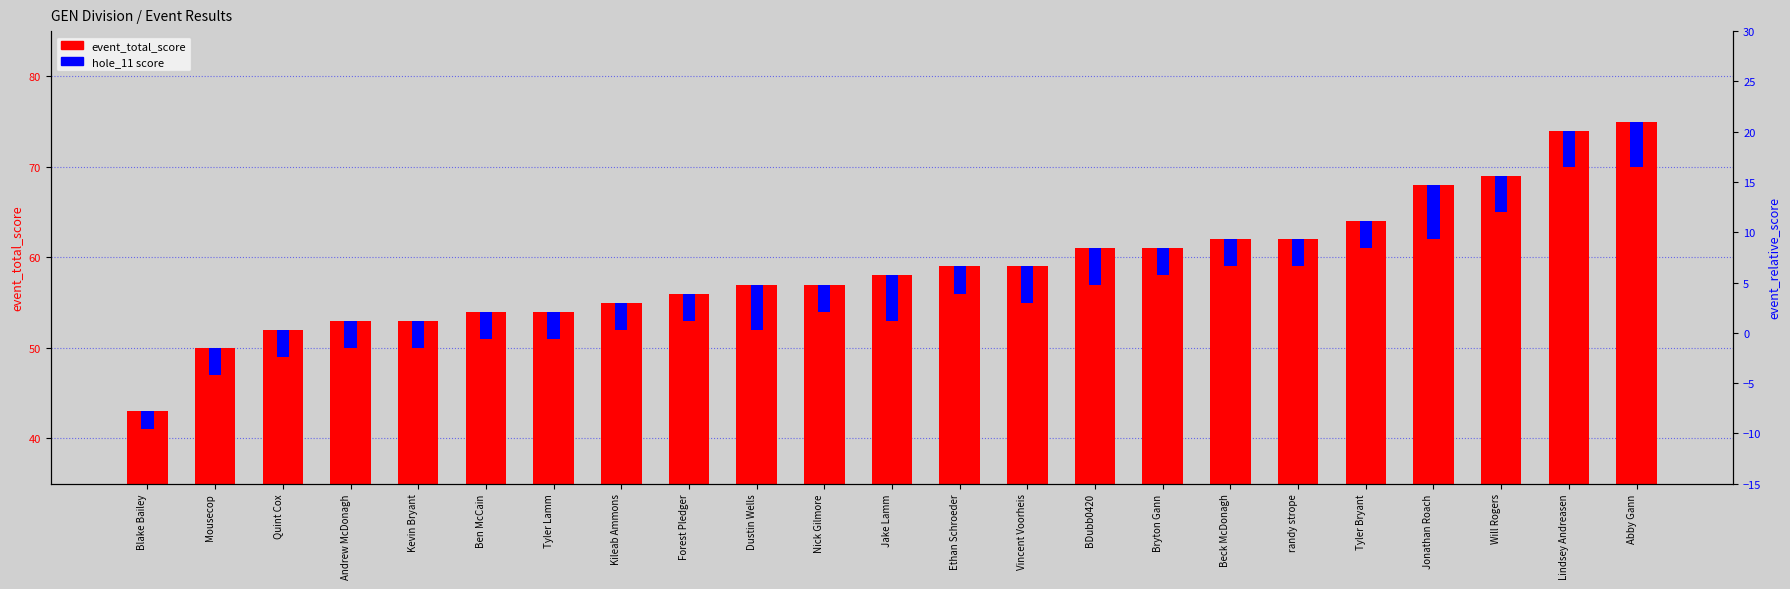

Reading right to left, list all the values displayed in this chart.

event_total_score: Abby Gann=75	Lindsey Andreasen=74	Will Rogers=69	Jonathan Roach=68	Tyler Bryant=64	randy strope=62	Beck McDonagh=62	Bryton Gann=61	BDubb0420=61	Vincent Voorheis=59	Ethan Schroeder=59	Jake Lamm=58	Nick Gilmore=57	Dustin Wells=57	Forest Pledger=56	Kileab Ammons=55	Tyler Lamm=54	Ben McCain=54	Kevin Bryant=53	Andrew McDonagh=53	Quint Cox=52	Mousecop=50	Blake Bailey=43
hole_11: Abby Gann=5	Lindsey Andreasen=4	Will Rogers=4	Jonathan Roach=6	Tyler Bryant=3	randy strope=3	Beck McDonagh=3	Bryton Gann=3	BDubb0420=4	Vincent Voorheis=4	Ethan Schroeder=3	Jake Lamm=5	Nick Gilmore=3	Dustin Wells=5	Forest Pledger=3	Kileab Ammons=3	Tyler Lamm=3	Ben McCain=3	Kevin Bryant=3	Andrew McDonagh=3	Quint Cox=3	Mousecop=3	Blake Bailey=2